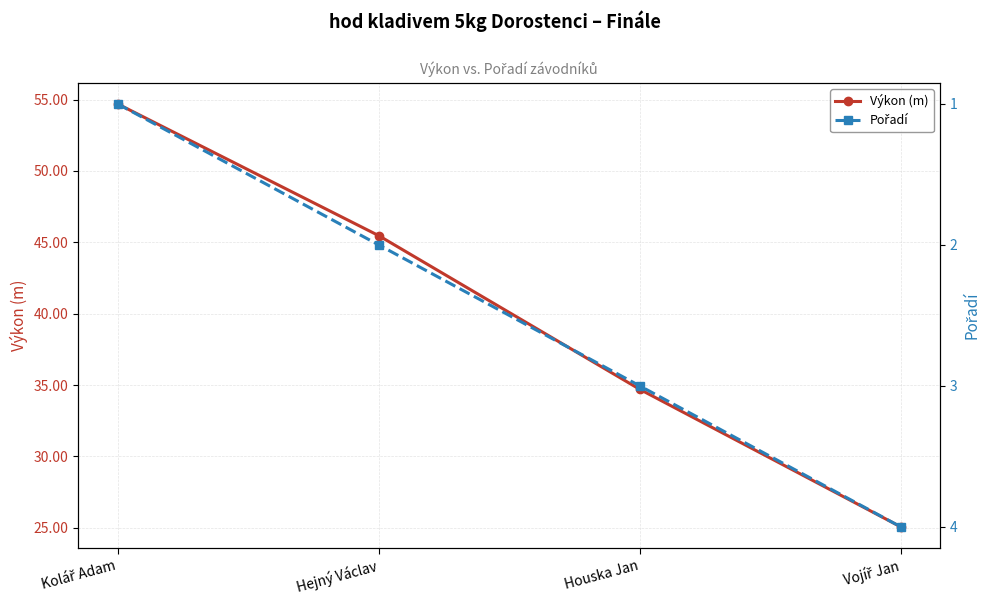

Rank the categories by Pořadí value from lowest to highest.

Kolář Adam, Hejný Václav, Houska Jan, Vojíř Jan